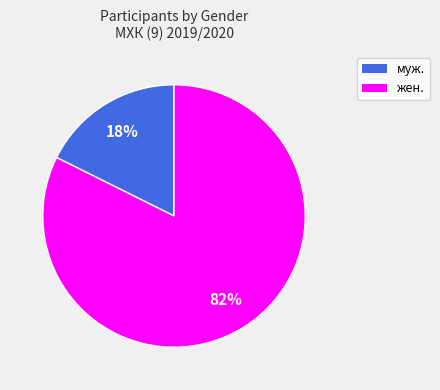

Is there a majority slice in this chart?

Yes